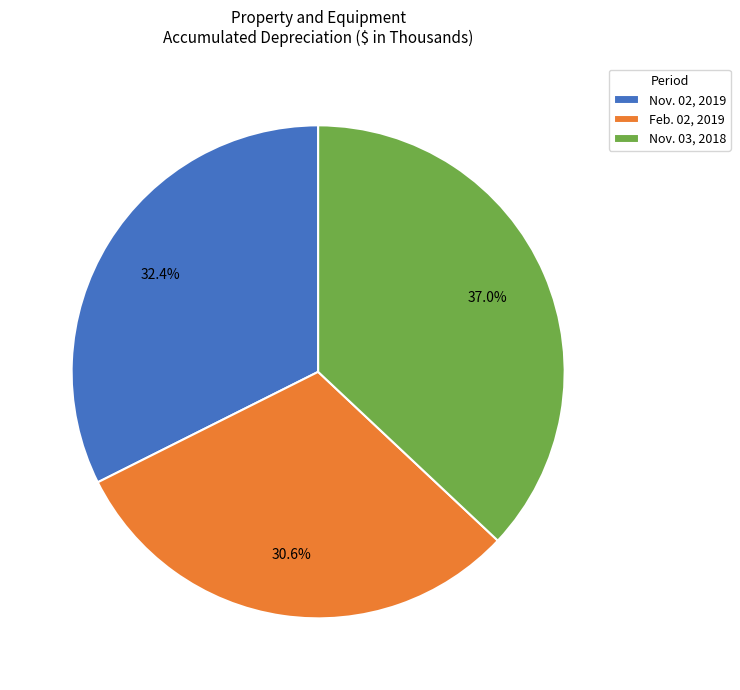

Which has a higher value, Nov. 02, 2019 or Feb. 02, 2019?

Nov. 02, 2019